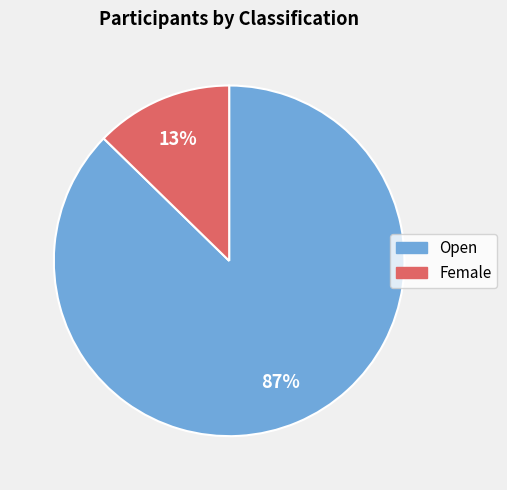

True or false: Female accounts for 13% of the total.

True